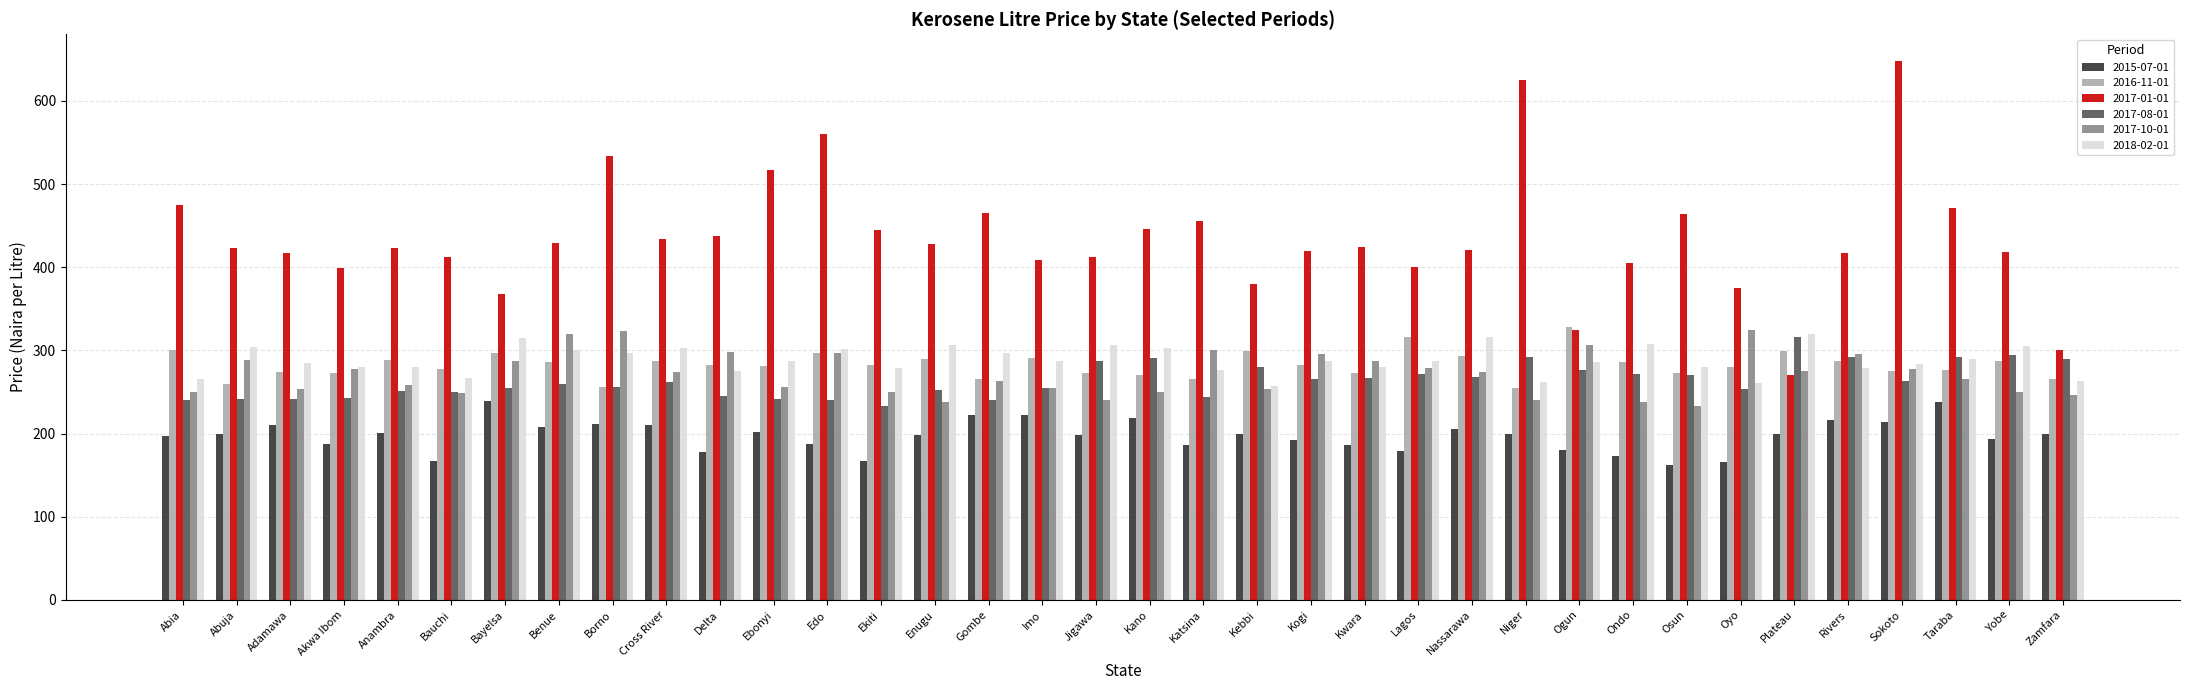

What is the maximum value for 2016-11-01?

327.9